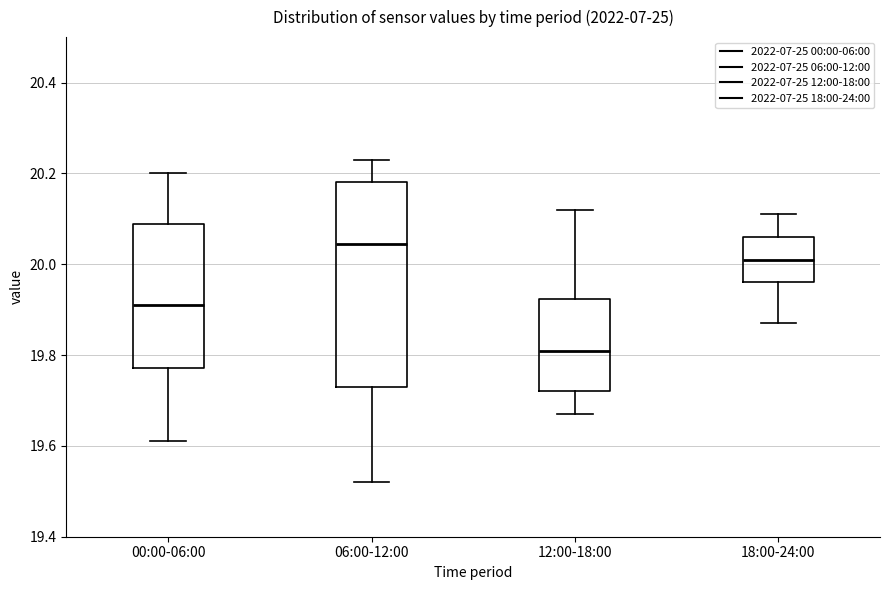

Reading left to right, transcribe this box plot: for each box, give where its median line is, the range the box spans, and where its two whiskers end, as read against the y-axis. The values are not printed on the chart, so give them approximately, as read against the axis.

00:00-06:00: median 19.92, box 19.78 to 20.08, whiskers 19.62 to 20.20
06:00-12:00: median 20.04, box 19.74 to 20.18, whiskers 19.52 to 20.24
12:00-18:00: median 19.82, box 19.72 to 19.92, whiskers 19.68 to 20.12
18:00-24:00: median 20.02, box 19.96 to 20.06, whiskers 19.88 to 20.12